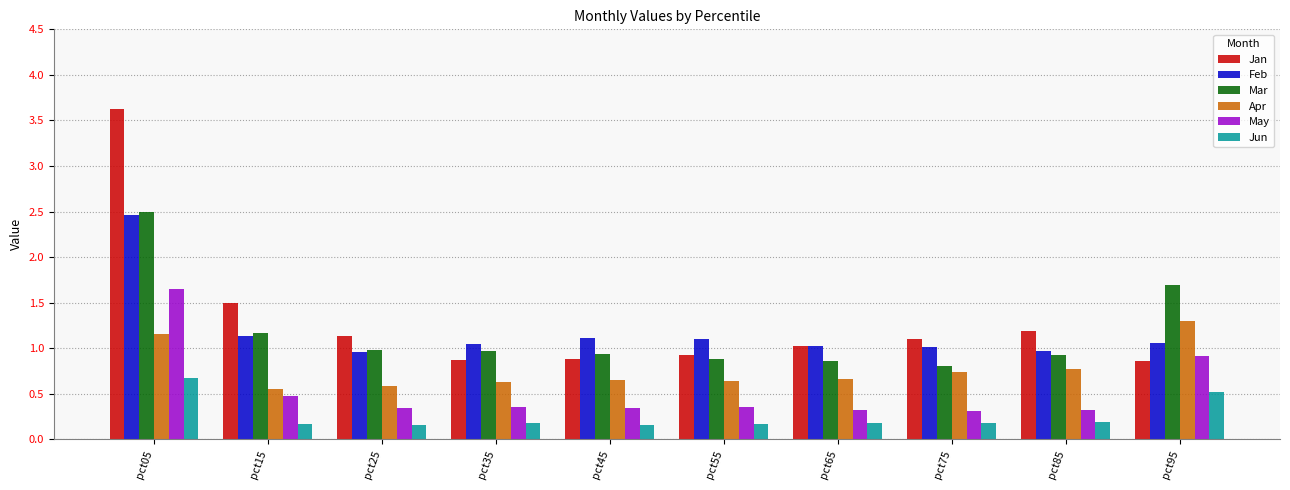

Read the Jan value at pct95.

0.9